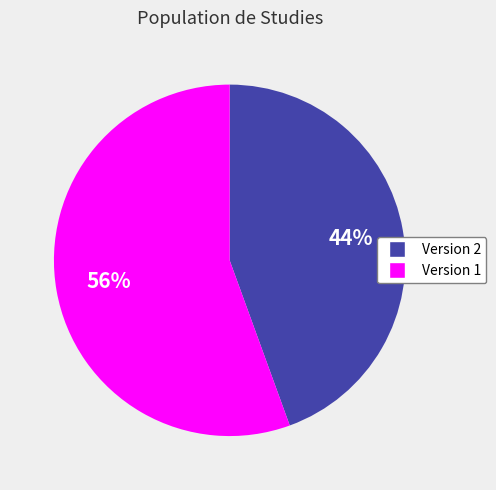

Is there any slice that represents more than half of the pie?

Yes